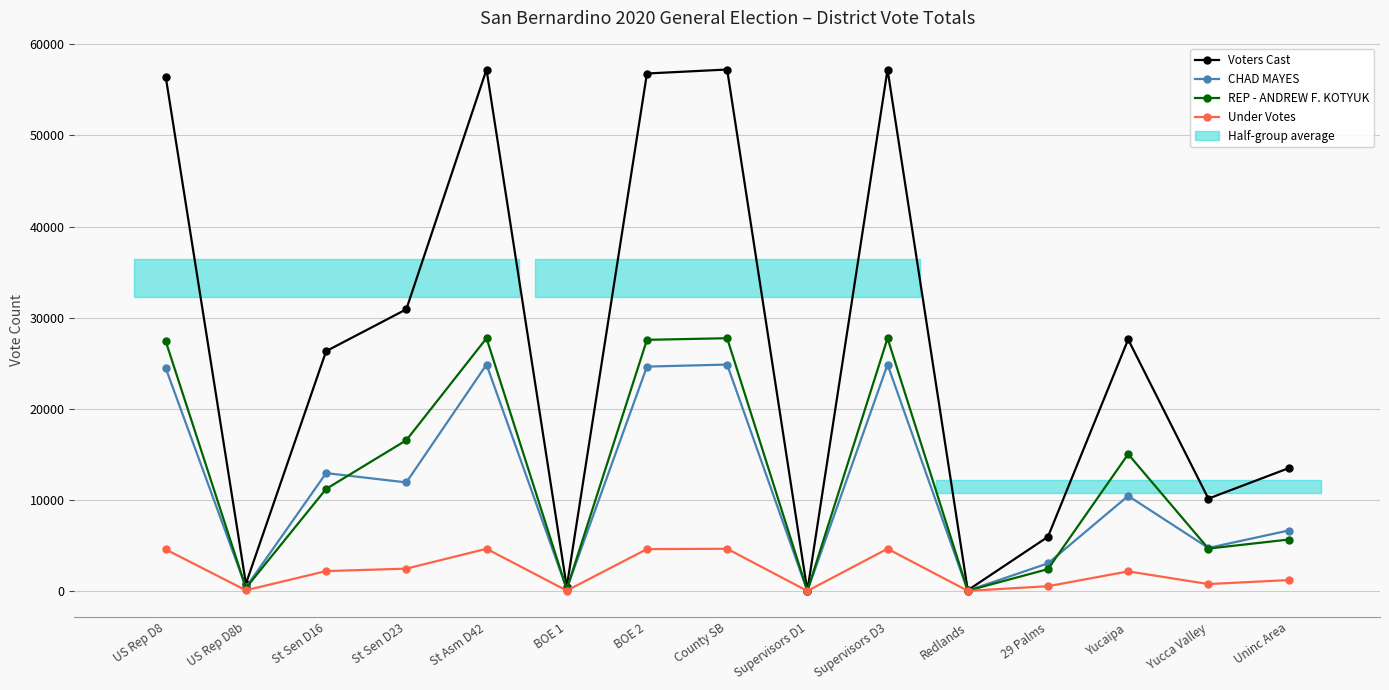

What is the sum of all CHAD MAYES values?

173936